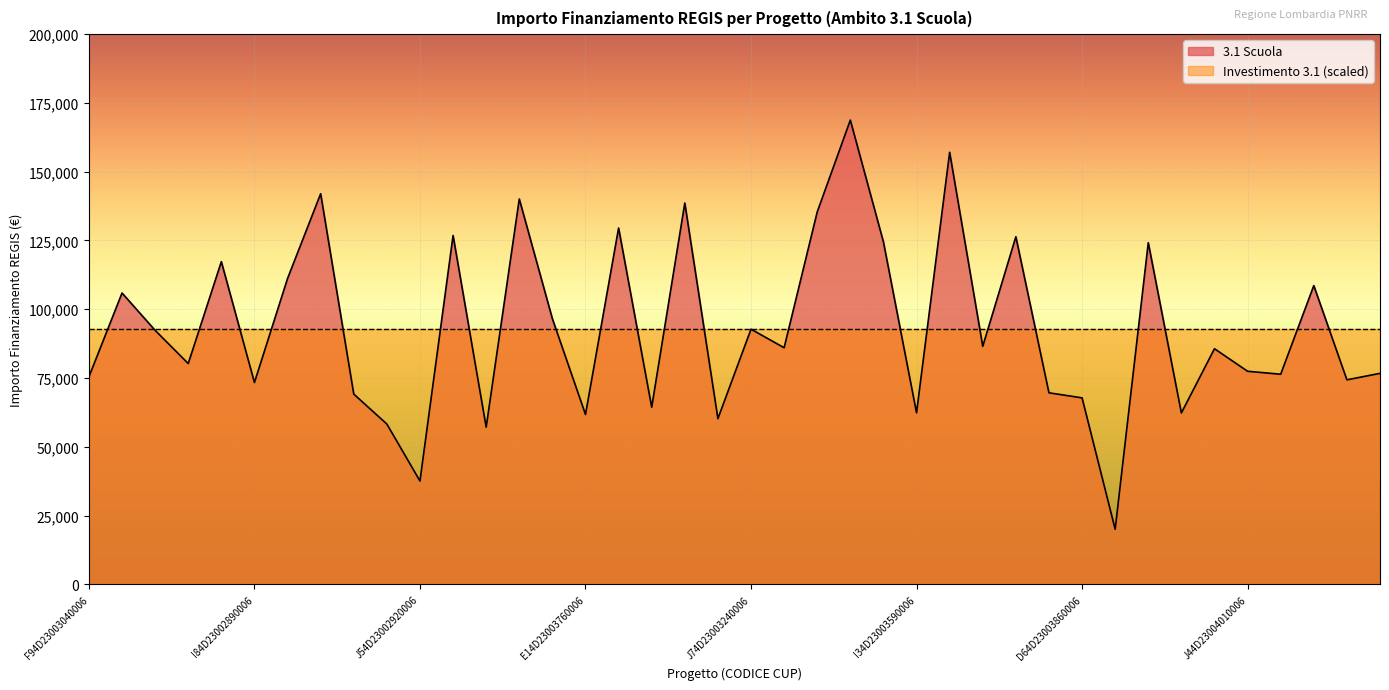

How many categories are shown in the chart?

40